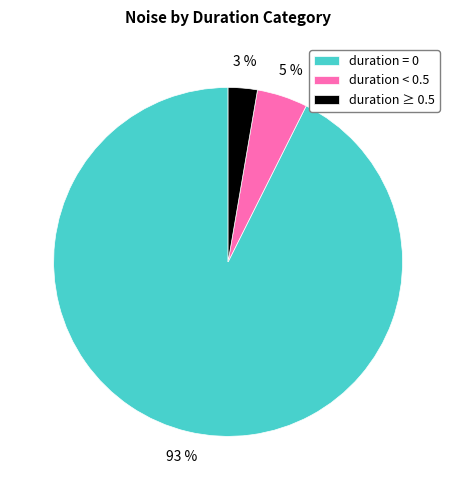

To the nearest percent, what is the average slice percentage?

33%